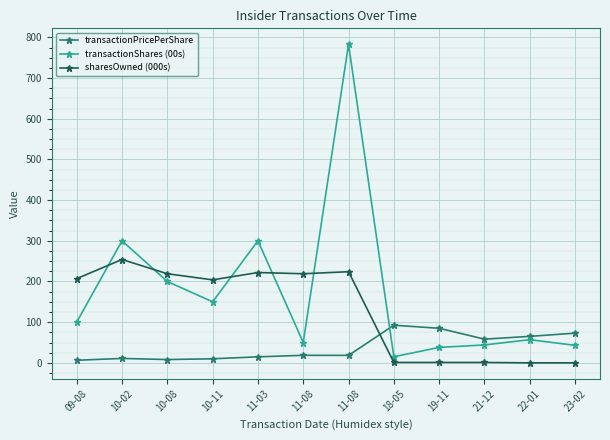

The transactionShares (00s) series shows 200.0 at 10-08. True or false?

True